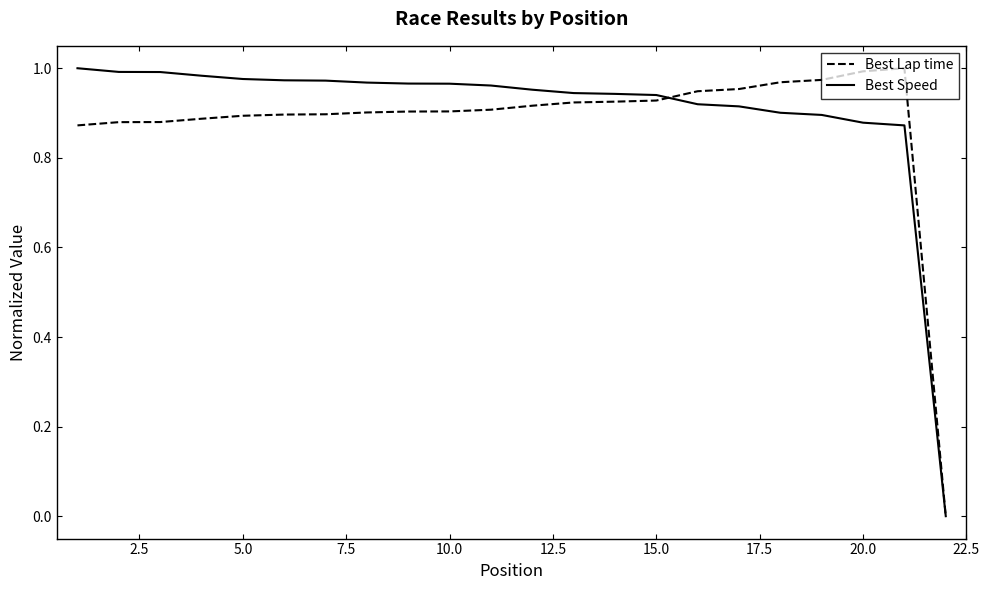

How many positive values does the Best Speed series have?

21